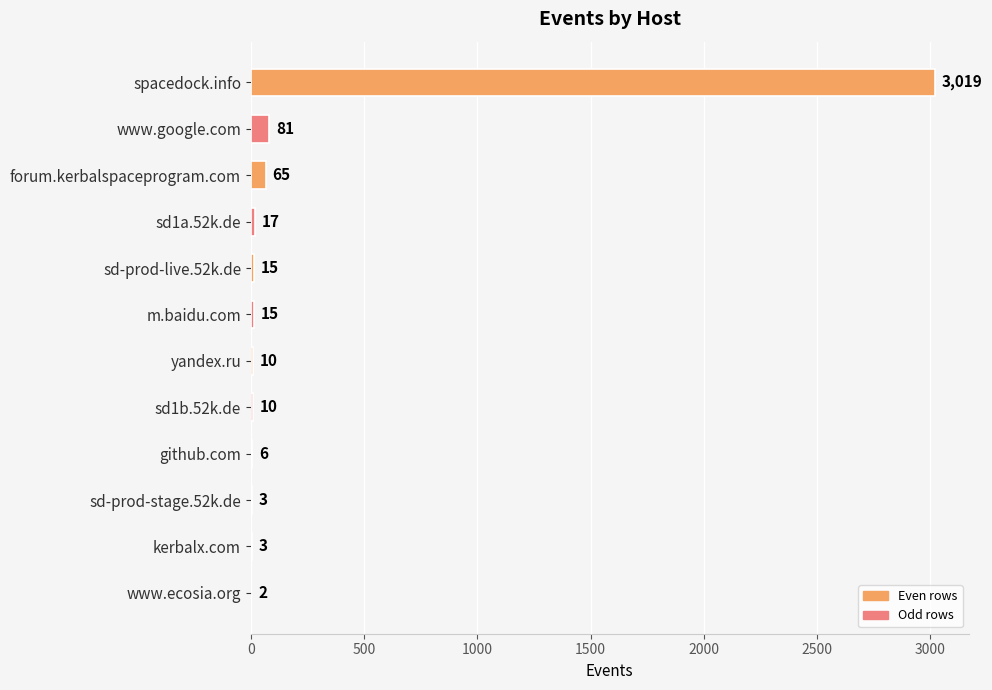

What is the sum of the values at sd1b.52k.de and sd-prod-stage.52k.de?

13